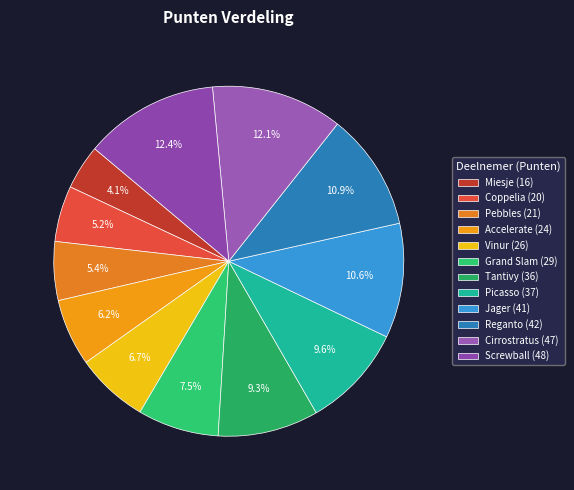

How many slices are in this pie chart?

12